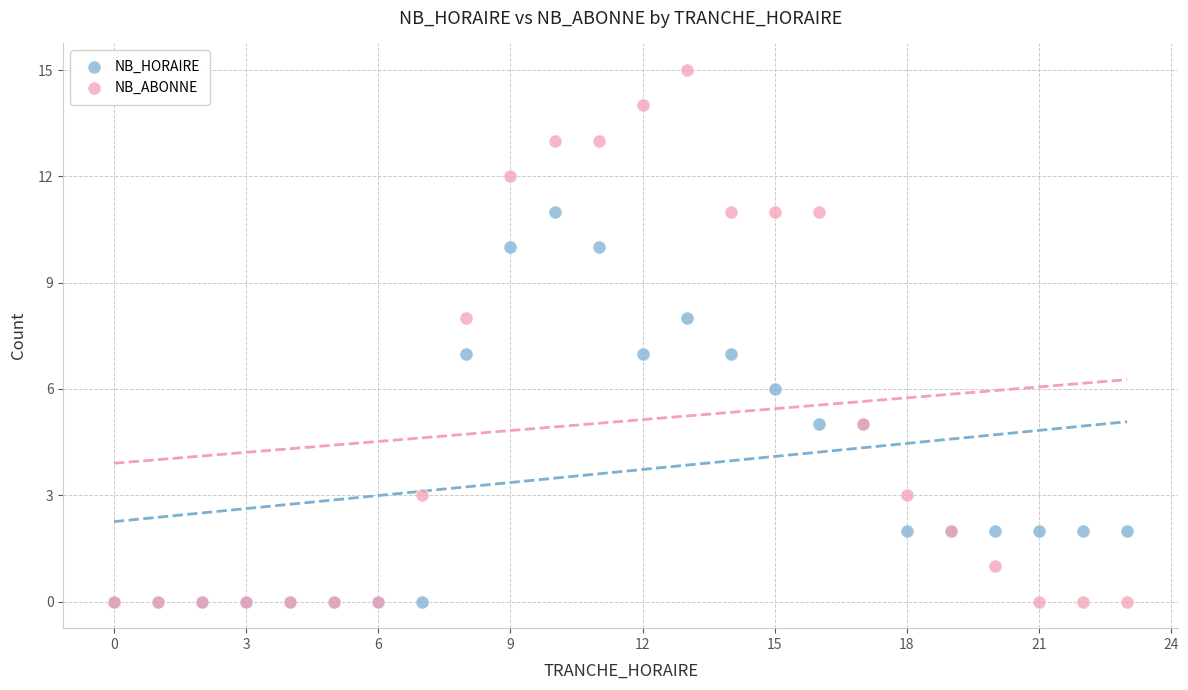

Which series has the widest spread of Y values?

NB_ABONNE